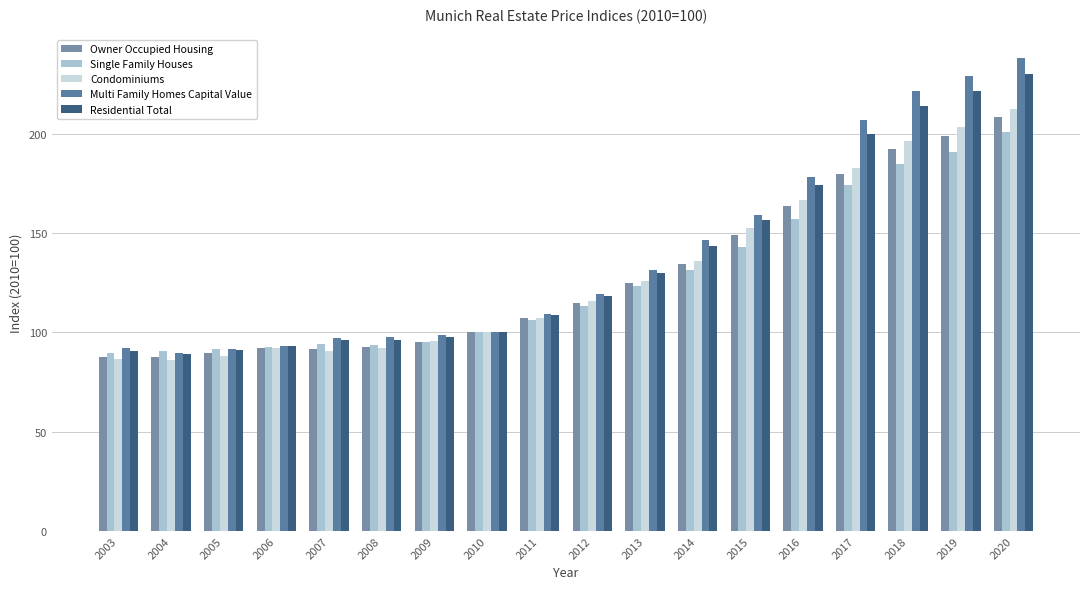

How many bars are there in each group?

5